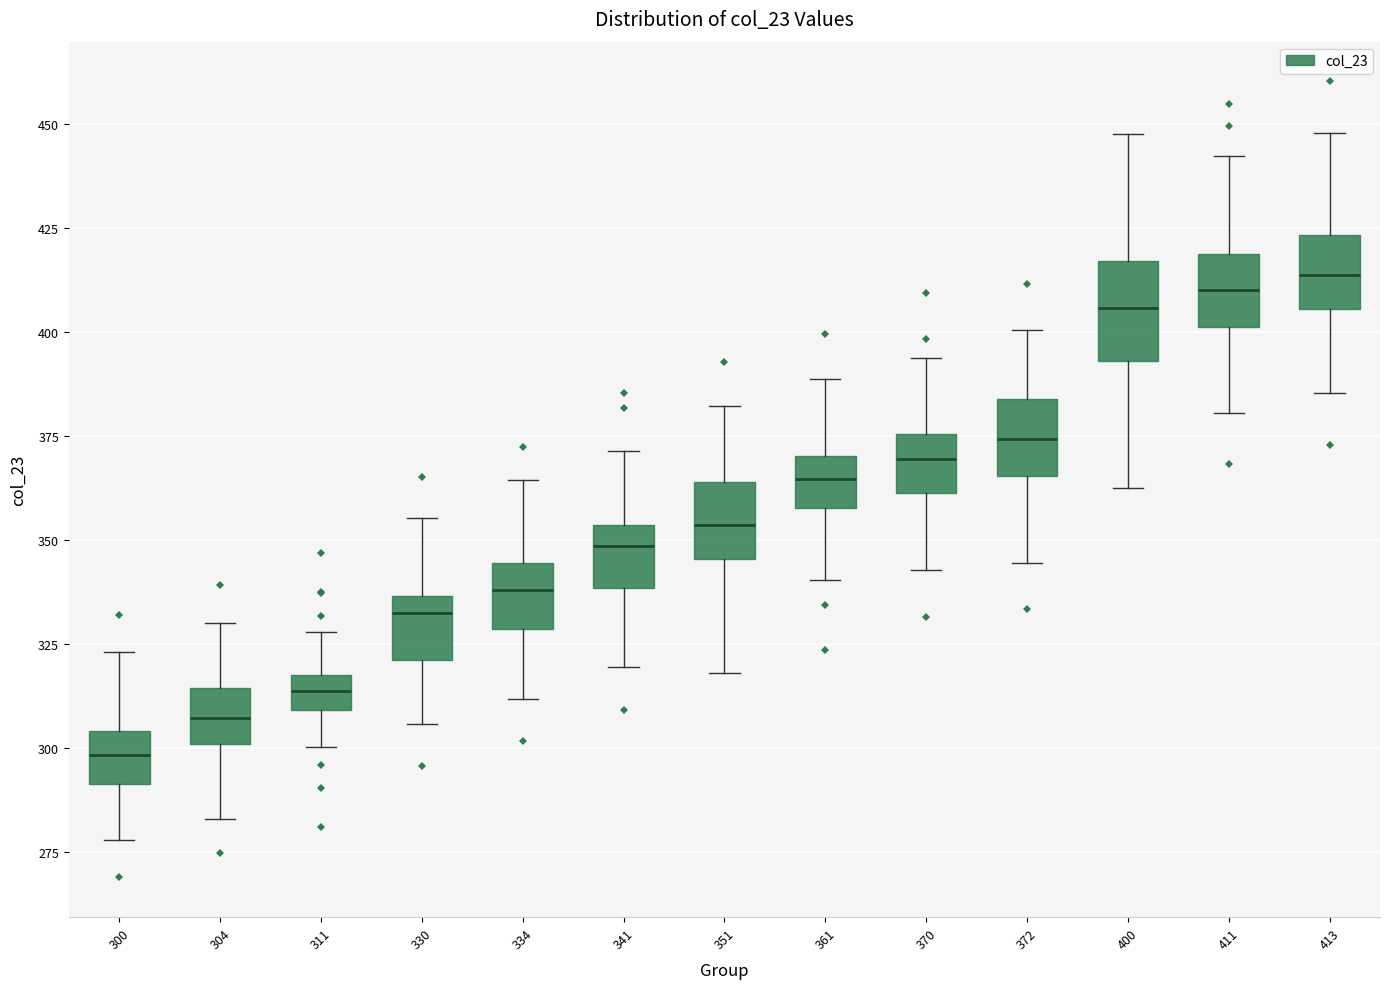

Where is the lower edge of the box at x = 413 on the y-axis? The values are not printed on the chart, so give them approximately, as read against the axis.

405